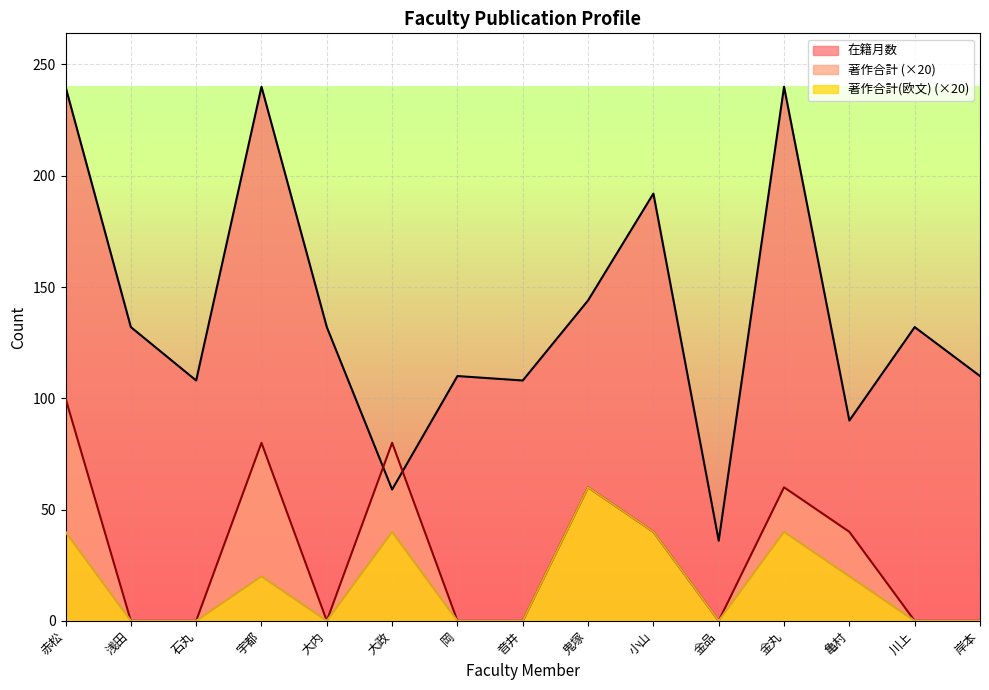

What is the highest value of the 著作合計(欧文) series?

60